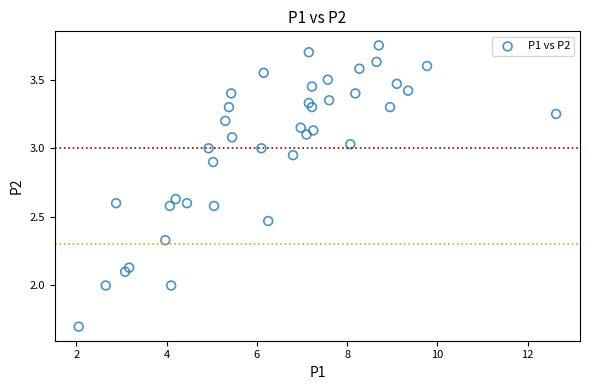

What is the range of X values (max minus min)?

10.6